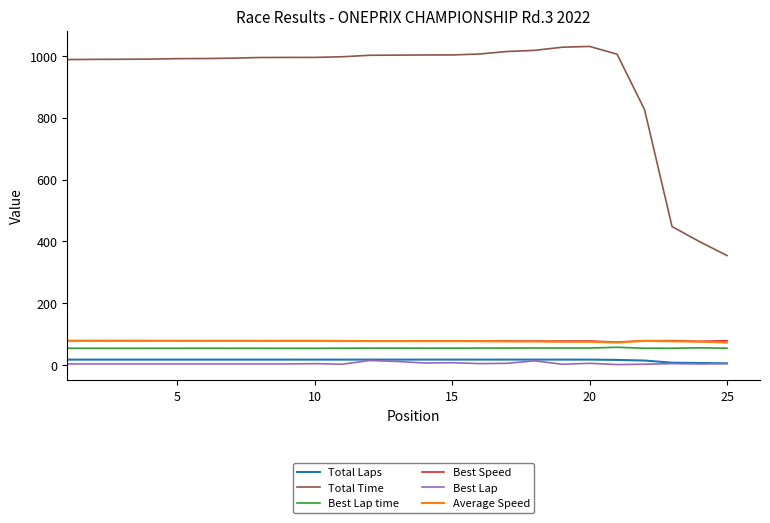

Which series has the largest range (max minus min)?

Total Time